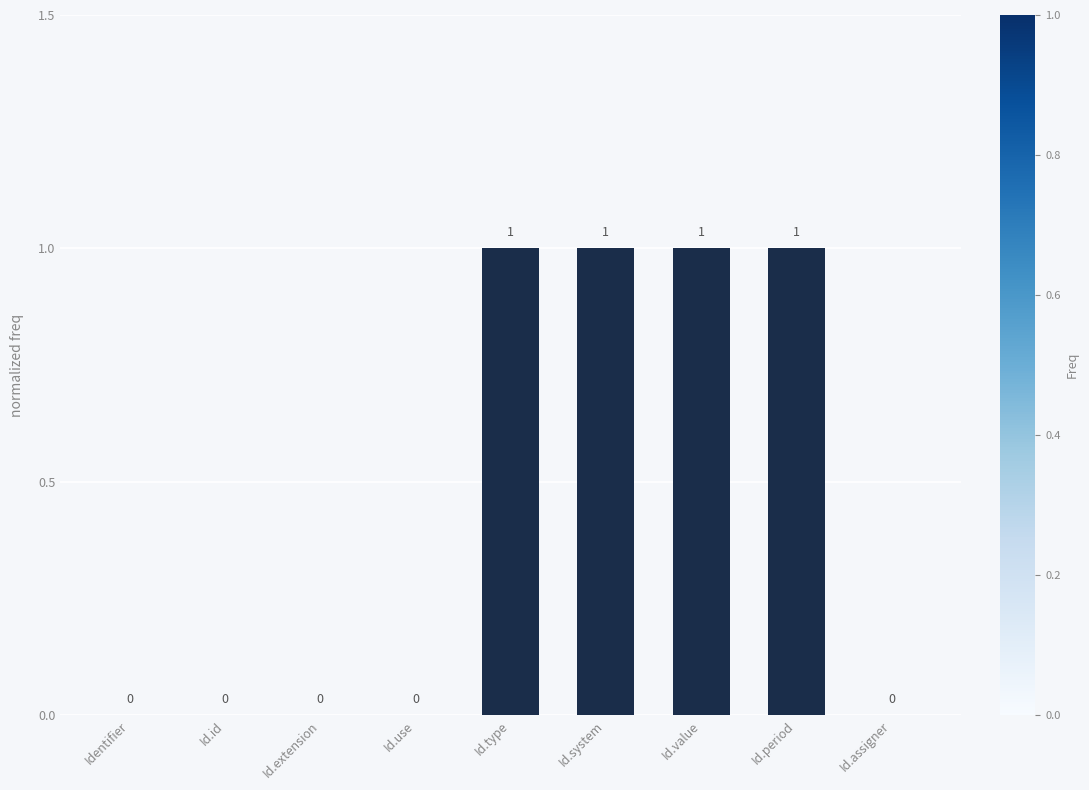

What is the approximate value at Id.system?

1